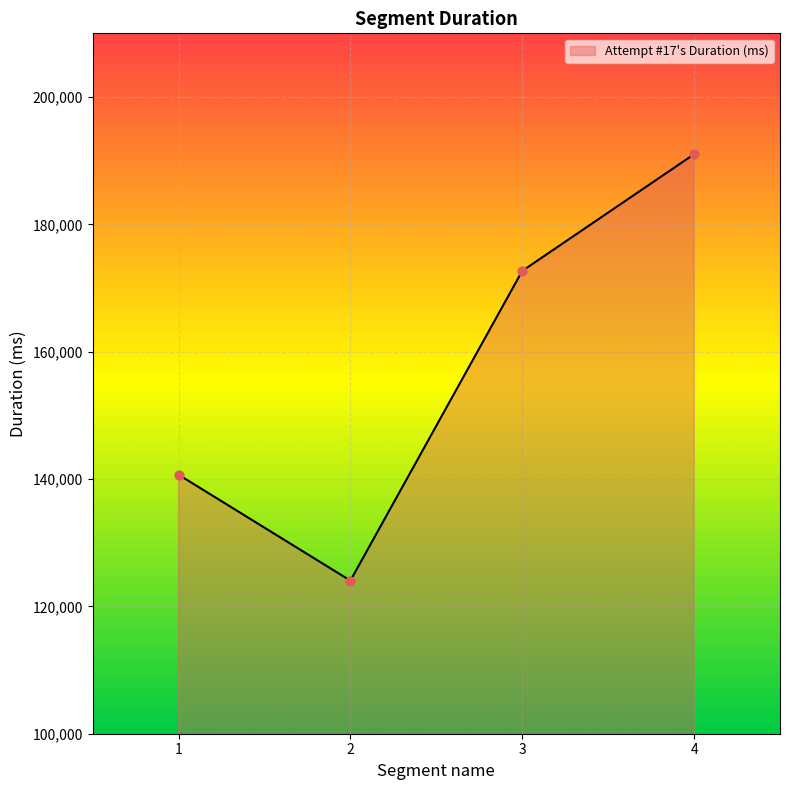

What is the ratio of the value at 4 to the value at 2?

1.5